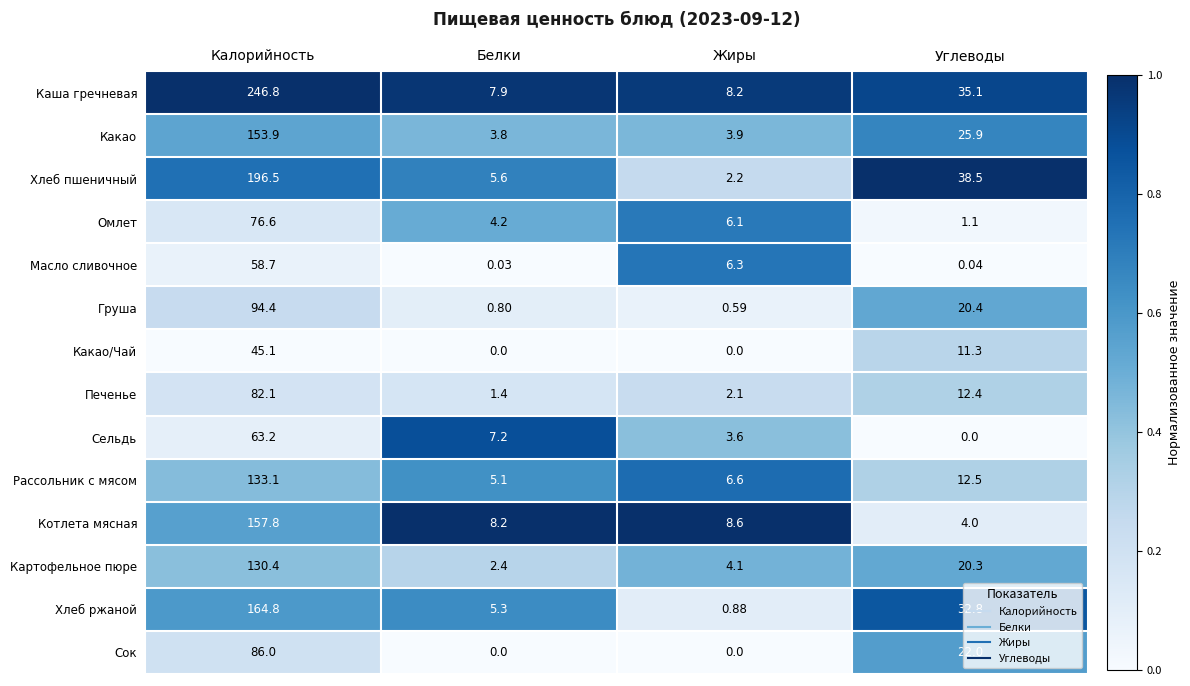

At which label does Печенье first exceed 12?

Калорийность